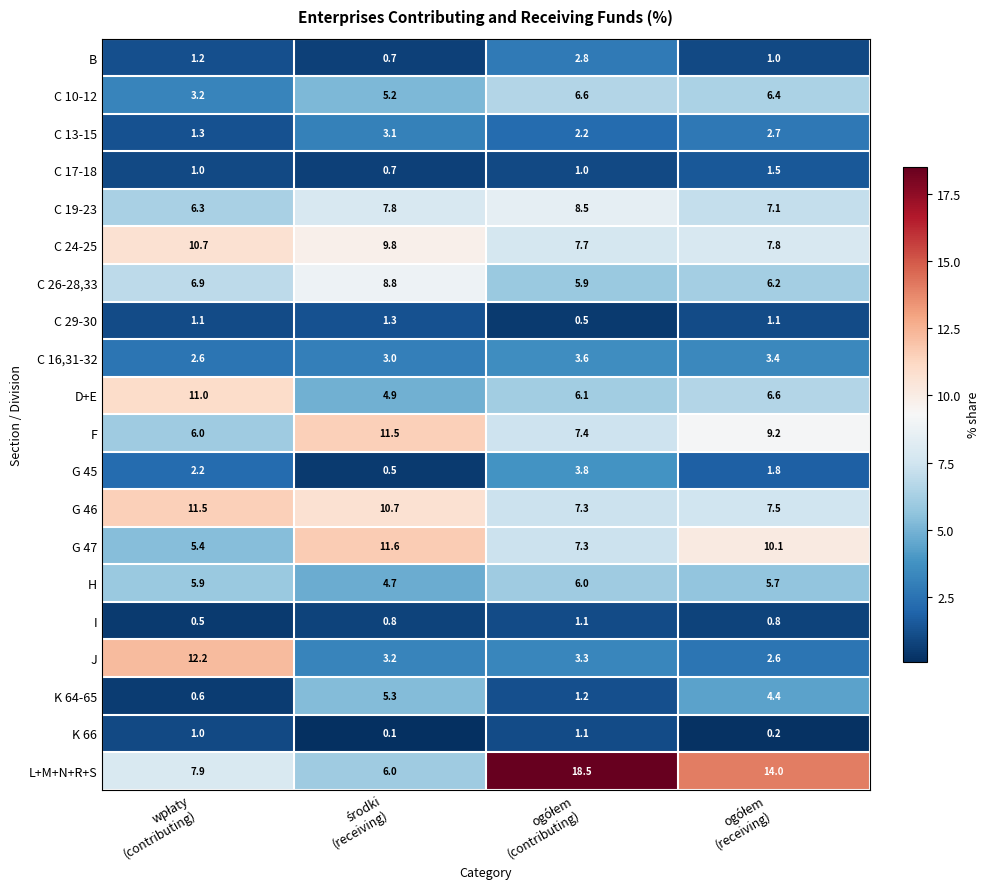

At how many categories does at least one series exceed 2?

4